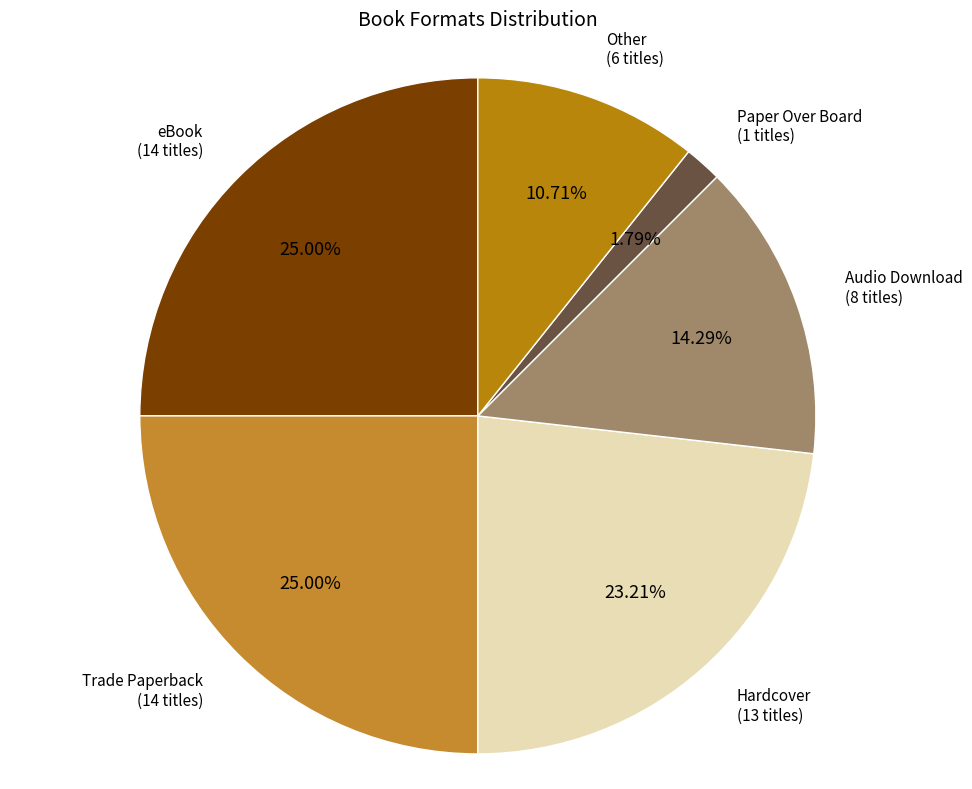

Which slice is the largest?

eBook